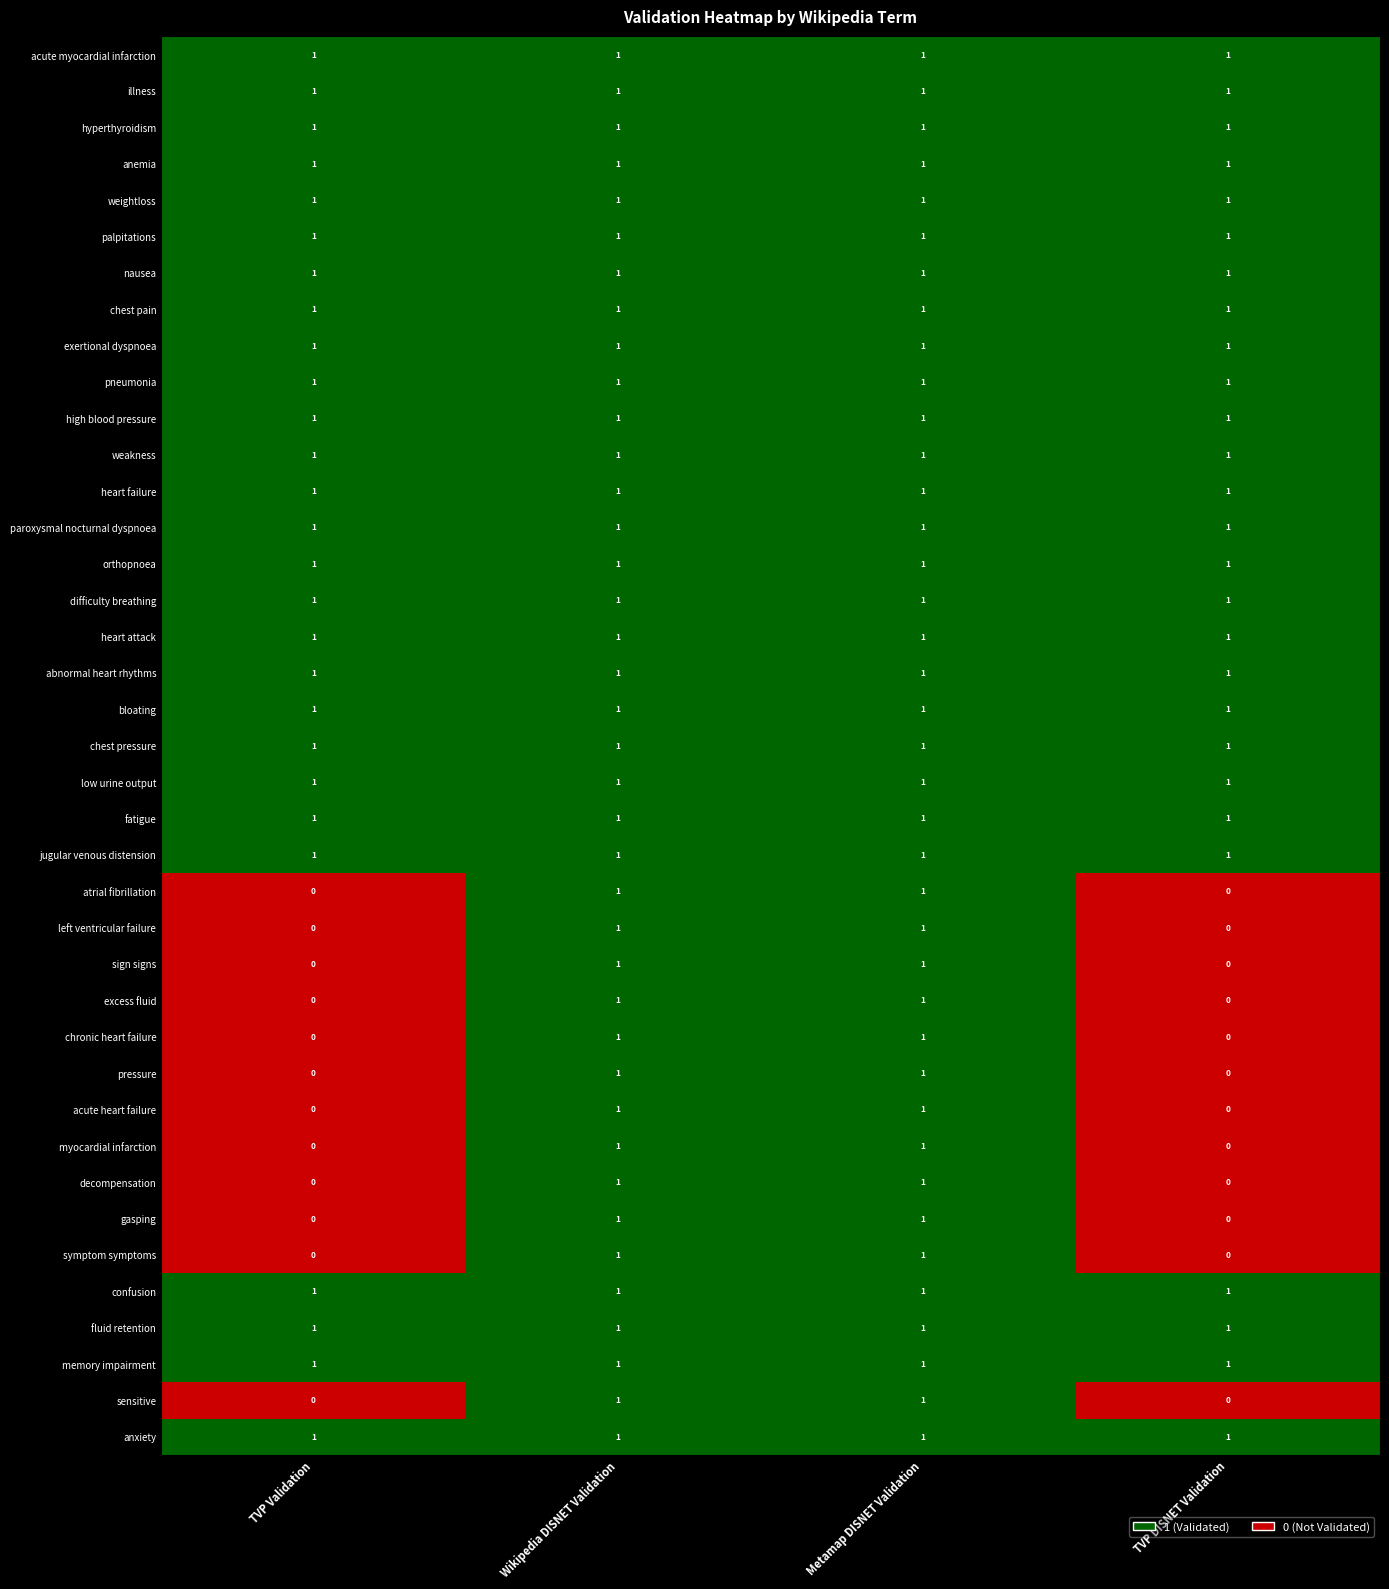

Count the pressure values in the range 0 to 1.

4